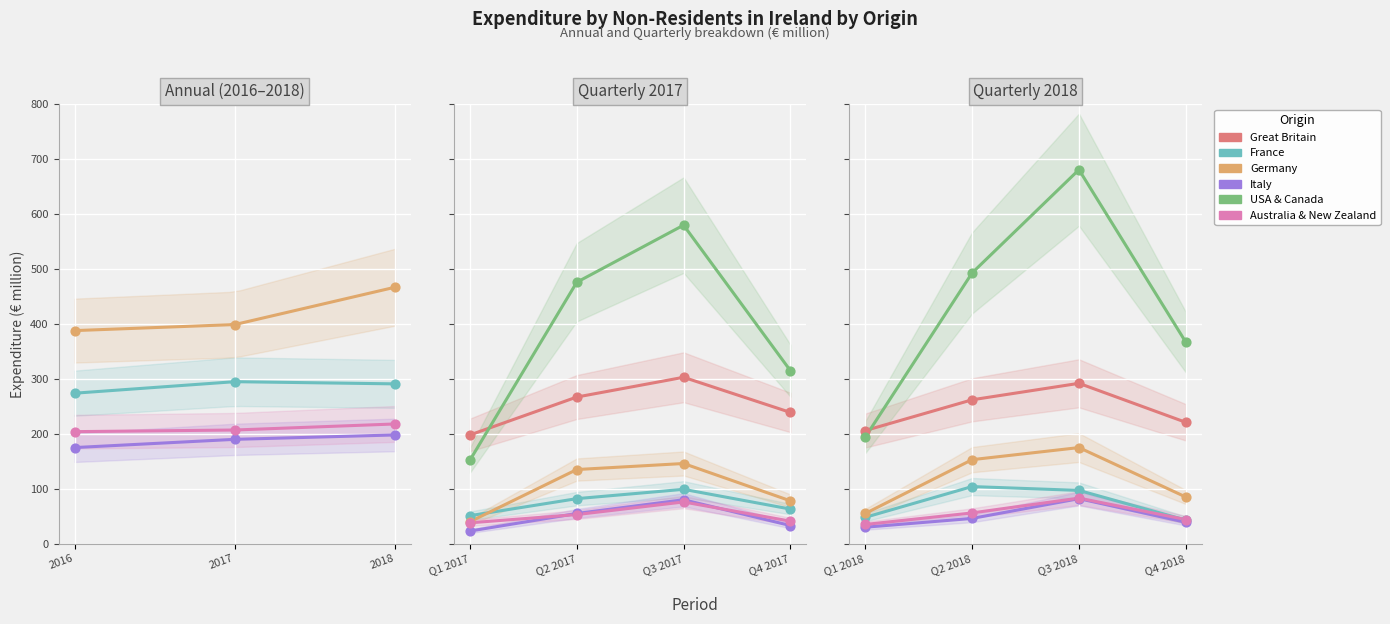

At how many categories does at least one series exceed 292?

3